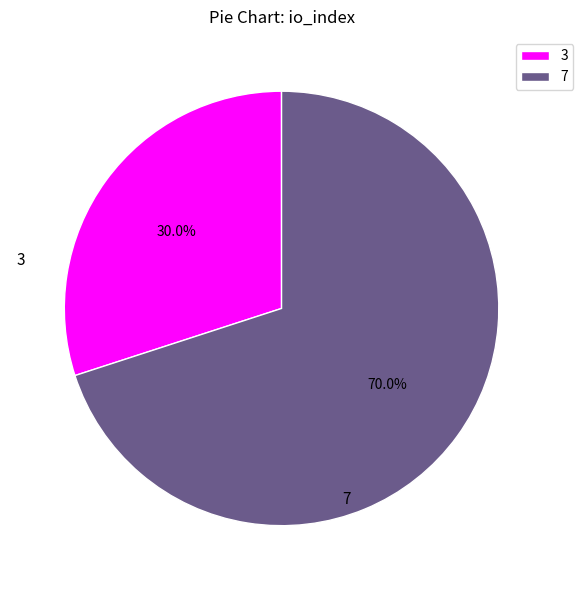

Which category has the biggest portion of the pie?

7